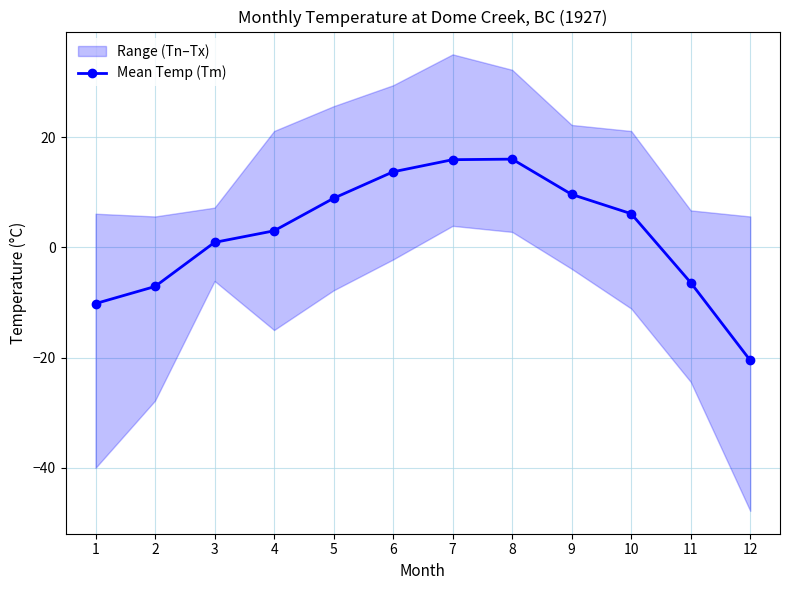

Rank the categories by value from highest to lowest.

8, 7, 6, 9, 5, 10, 4, 3, 11, 2, 1, 12